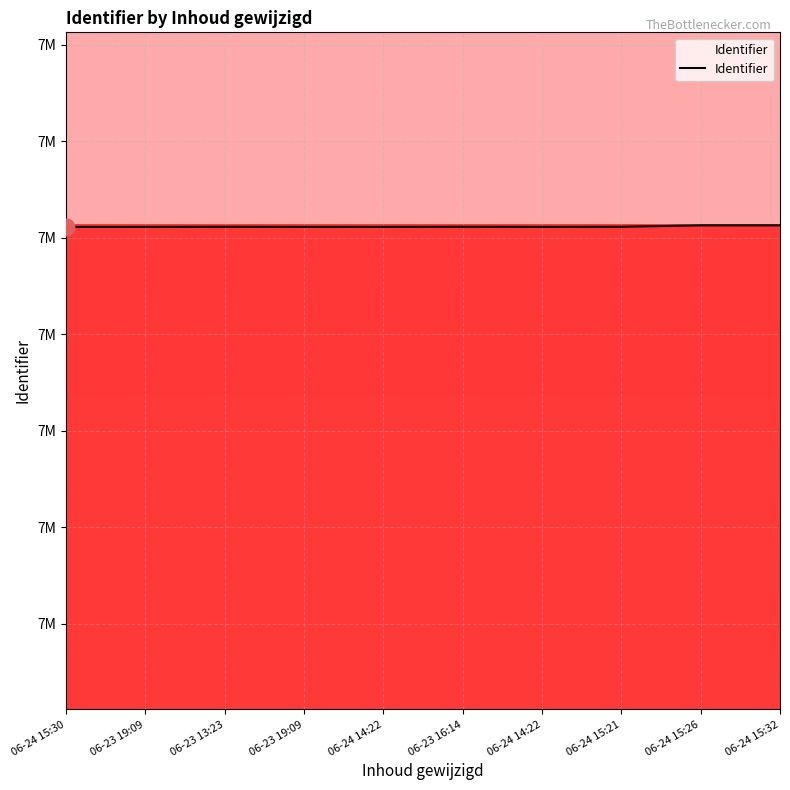

Reading right to left, list all the values displayed in this chart.

7612890	7612886	7611462	7611357	7611467	7611350	7611353	7611466	7611349	7611331